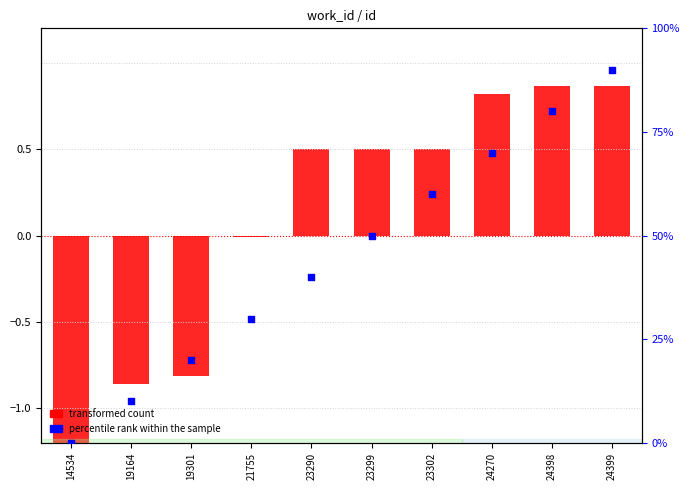

What is the change in value from 19164 to 23290?

+1.4